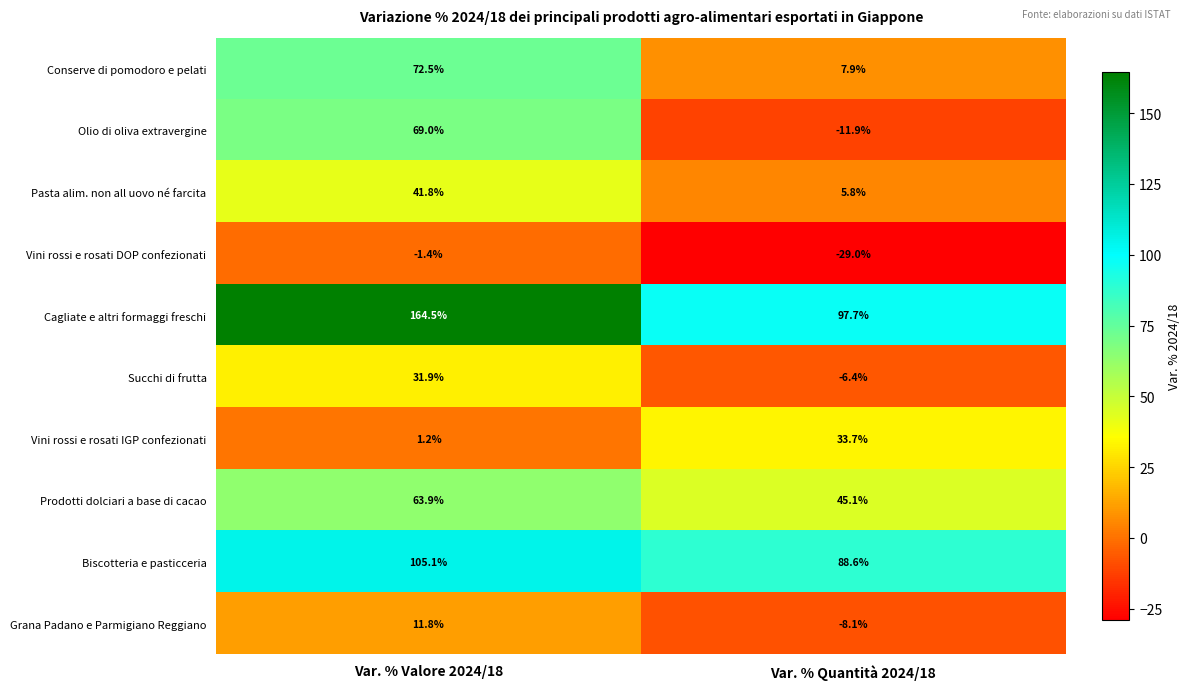

Which series has the largest total across all categories?

Cagliate e altri formaggi freschi